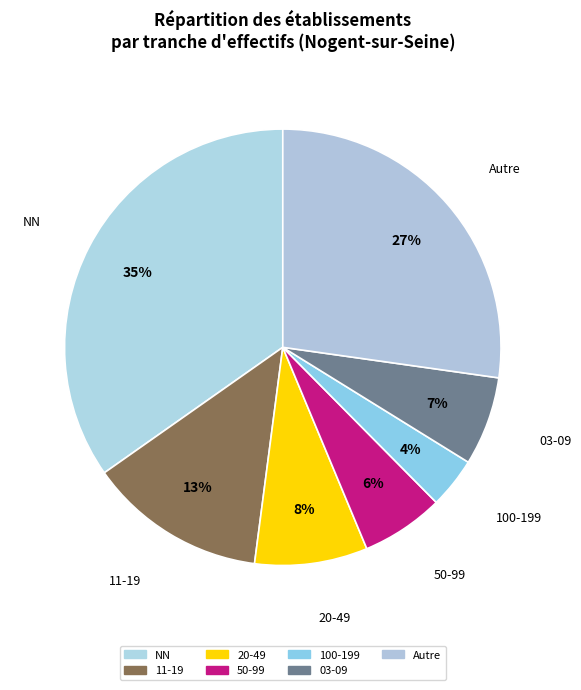

Is there a majority slice in this chart?

No